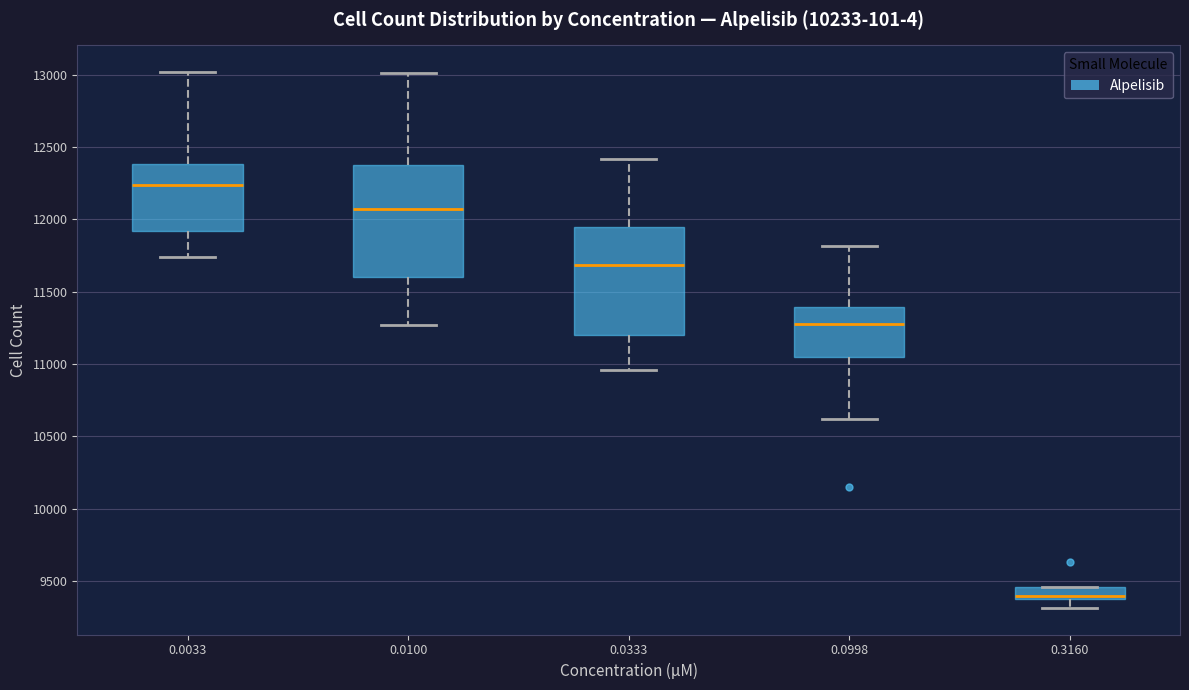

Reading left to right, read every box against the y-axis: the position of its median line, the range the box covers, and the ends of its whiskers. The values are not printed on the chart, so give them approximately, as read against the axis.

0.0033: median 12250, box 11900 to 12400, whiskers 11750 to 13000
0.0100: median 12050, box 11600 to 12400, whiskers 11250 to 13000
0.0333: median 11700, box 11200 to 11950, whiskers 10950 to 12400
0.0998: median 11300, box 11050 to 11400, whiskers 10600 to 11800
0.3160: median 9400, box 9350 to 9450, whiskers 9300 to 9450